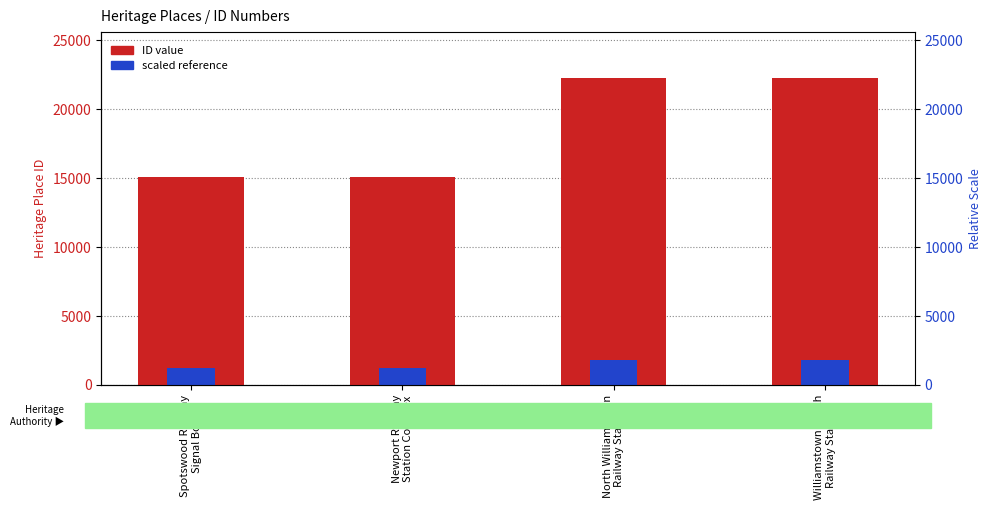

Between Spotswood Railway
Signal Box and North Williamstown
Railway Station, which is larger?

North Williamstown
Railway Station